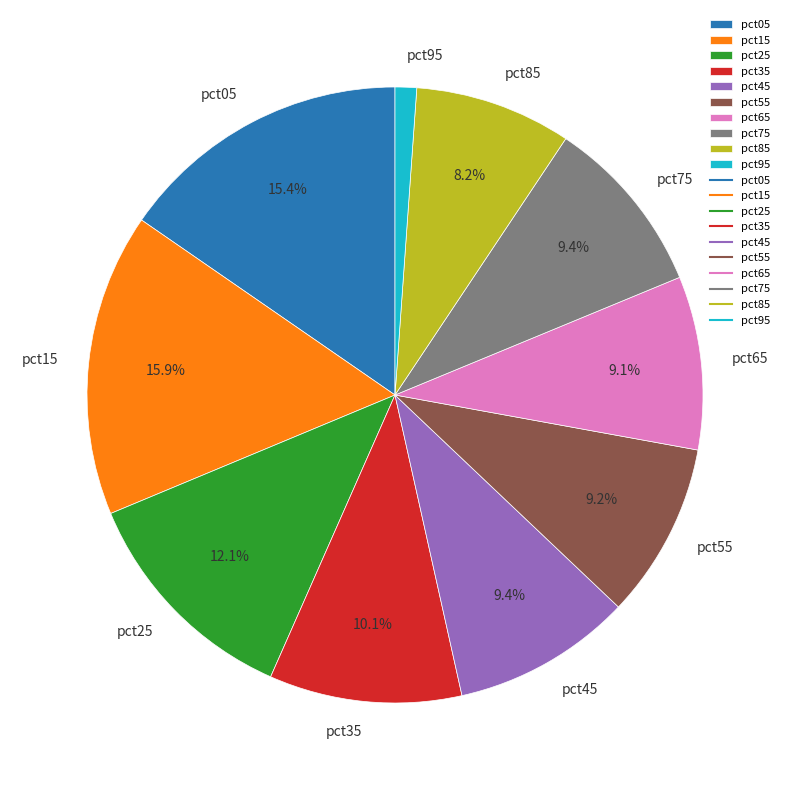

To the nearest percent, what portion does pct15 represent?

16%